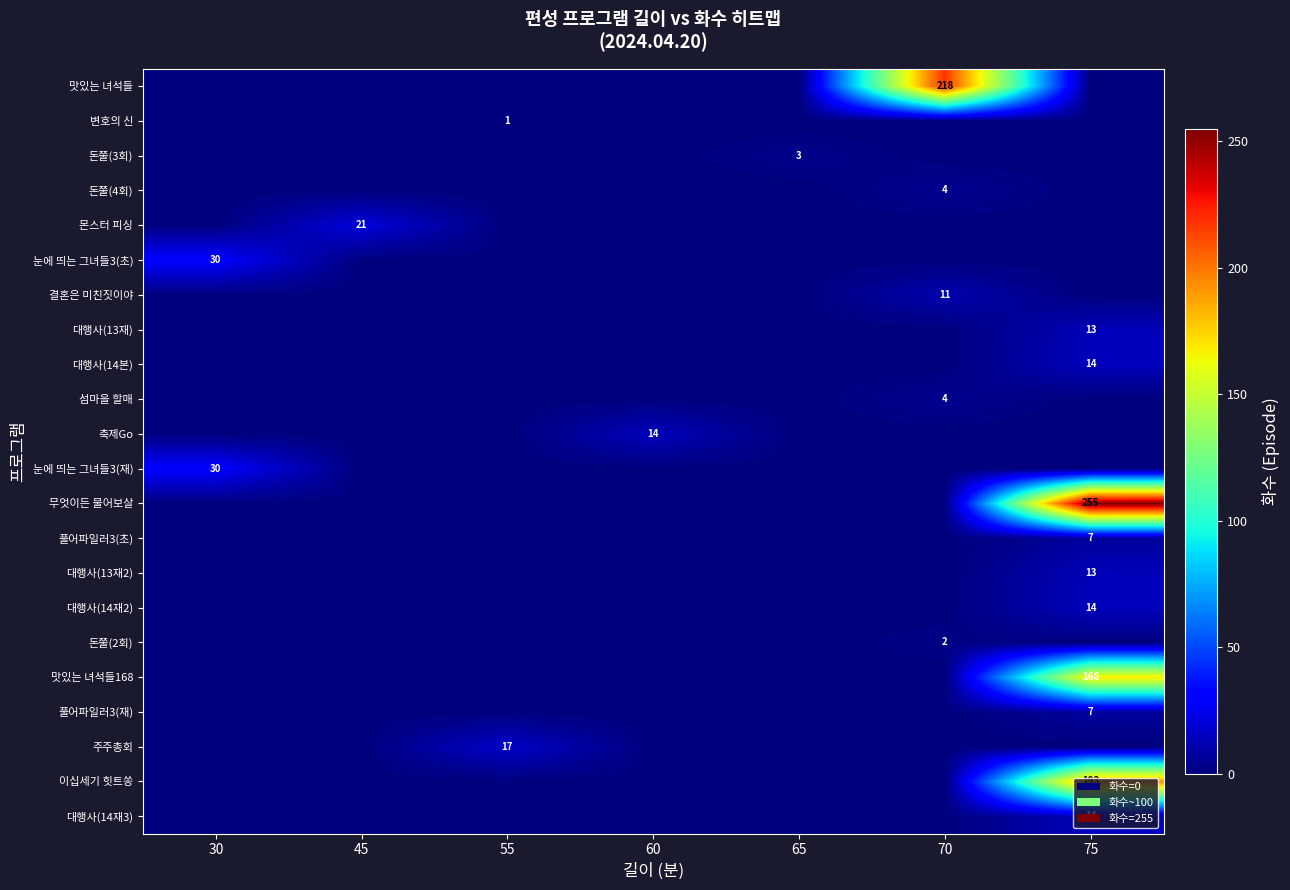

Is the value of 섬마을 할매 at 70 greater than the value of 몬스터 피싱 at 45?

No